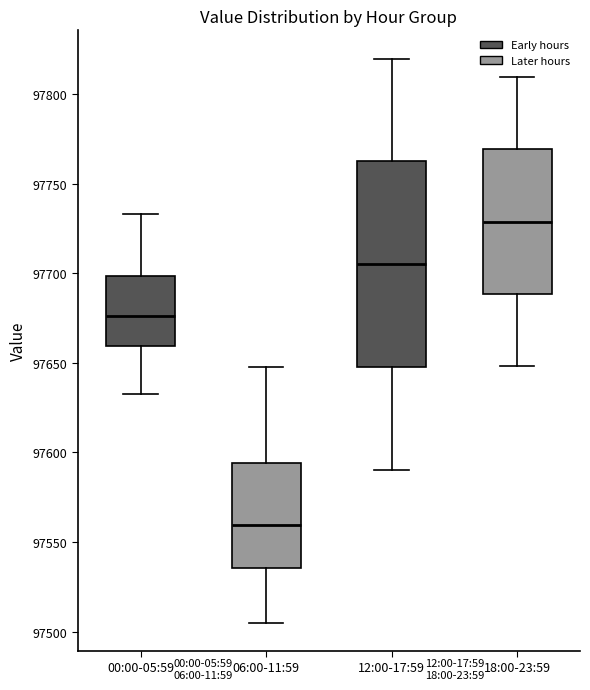

Which box is the tallest, from its lower edge to its upper edge?

12:00-17:59